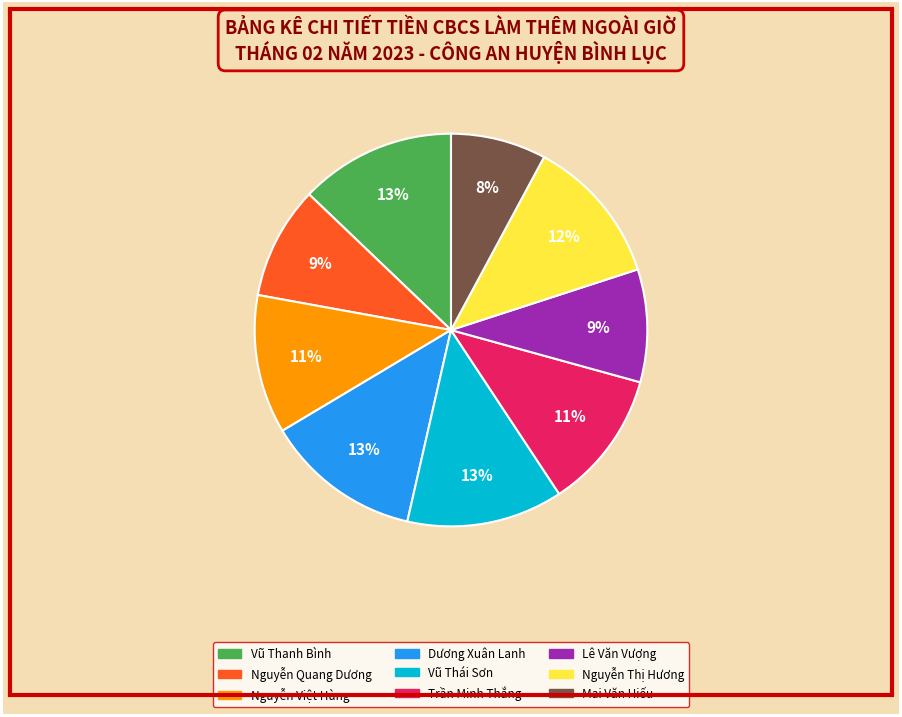

What is the smallest slice in the pie chart?

Mai Văn Hiếu